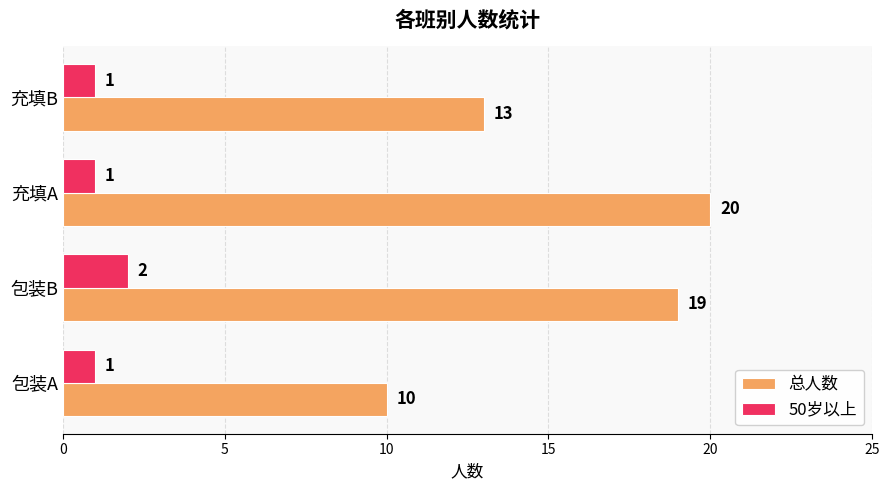

What are all the series names shown in the legend?

总人数, 50岁以上